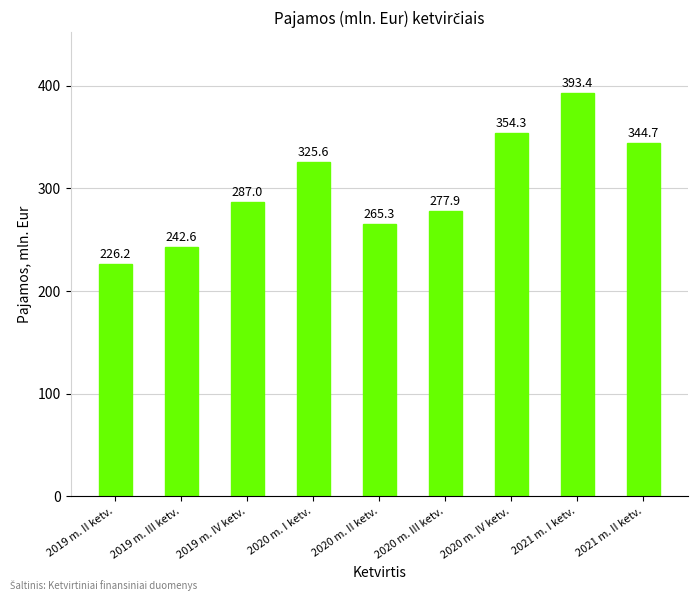

How many data points are less than 287?

4